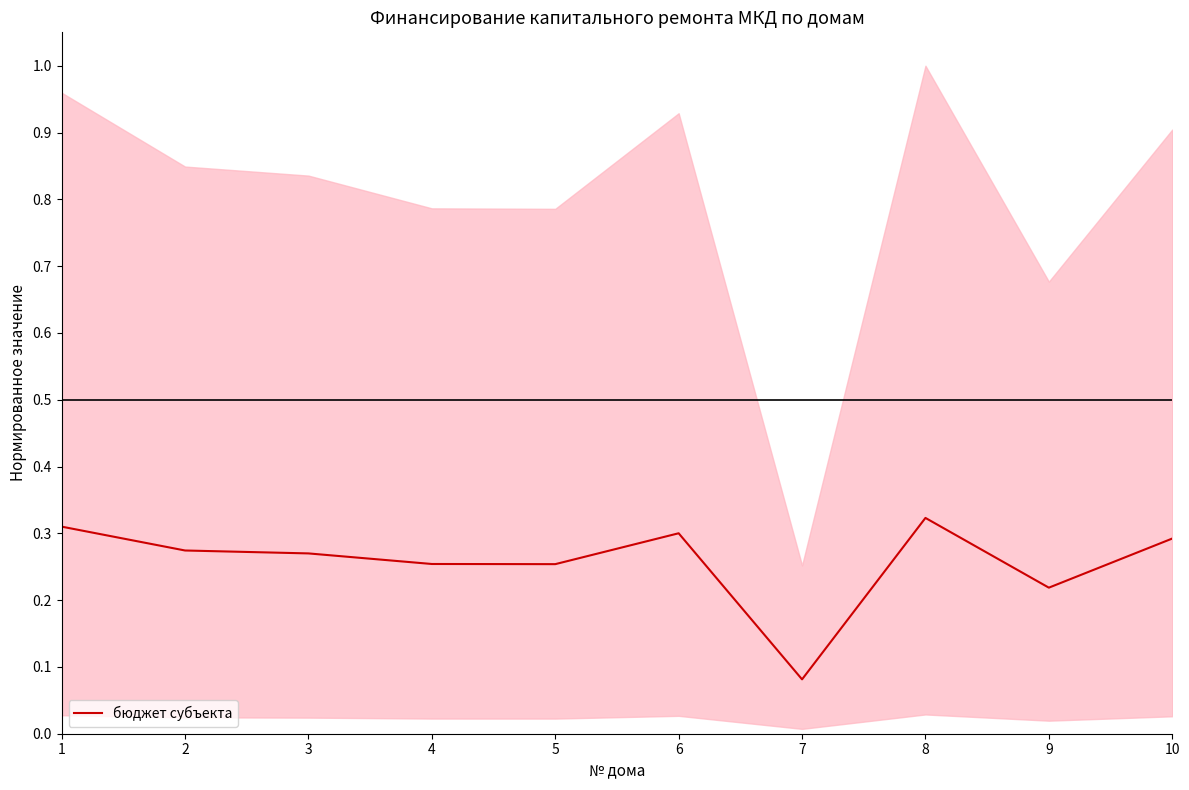

What is the value of the 3rd point from the left?

0.3